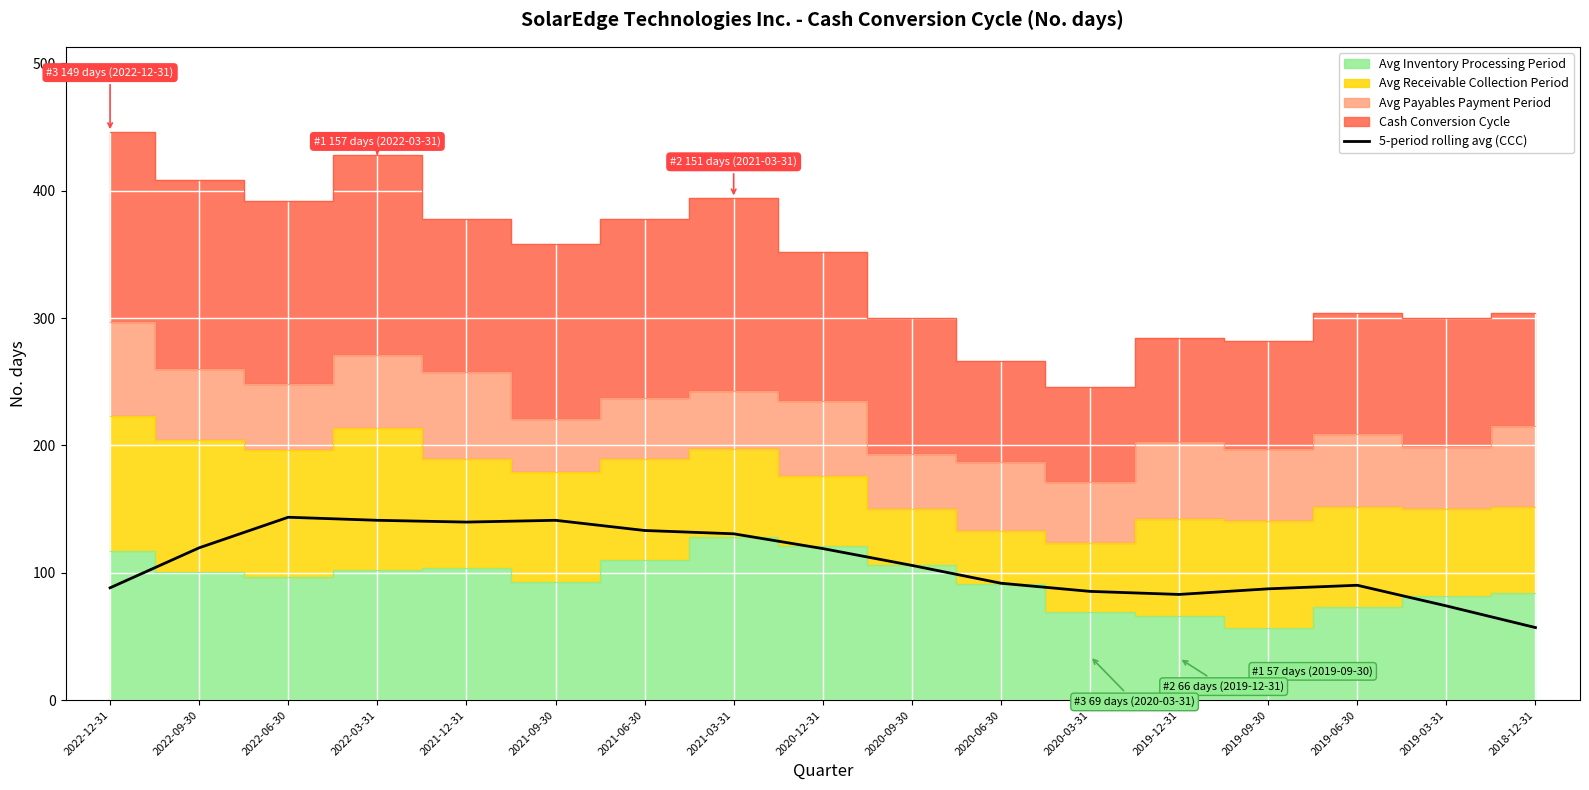

Reading left to right, list all the values displayed in this chart.

88.2	119.6	143.6	141.2	139.8	141.2	133.2	130.6	119.0	105.8	91.8	85.4	83.0	87.4	90.2	74.0	57.0